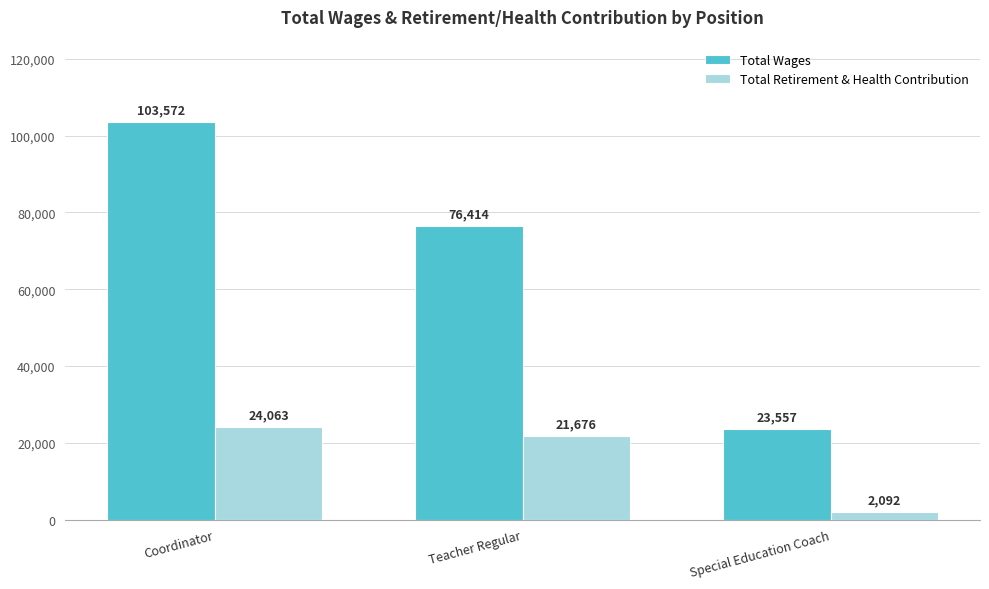

Which series has the largest range (max minus min)?

Total Wages